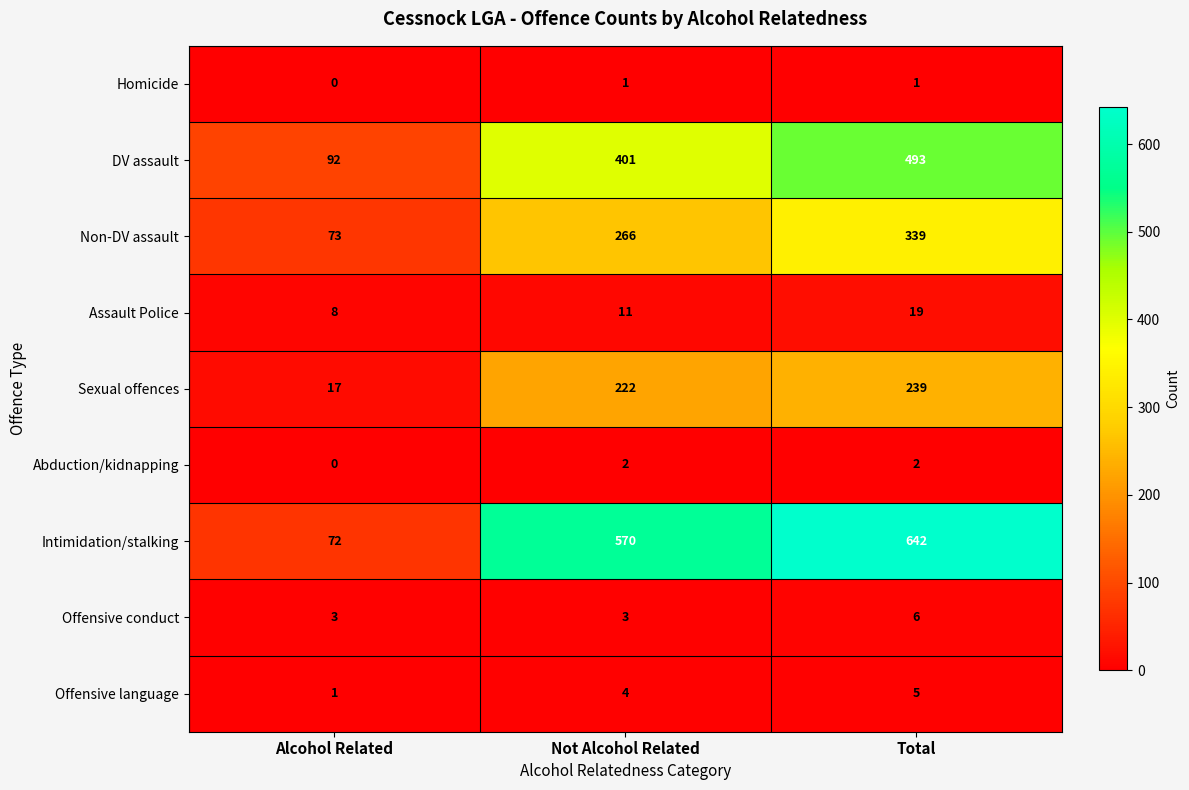

Rank the categories by Sexual offences value from highest to lowest.

Total, Not Alcohol Related, Alcohol Related